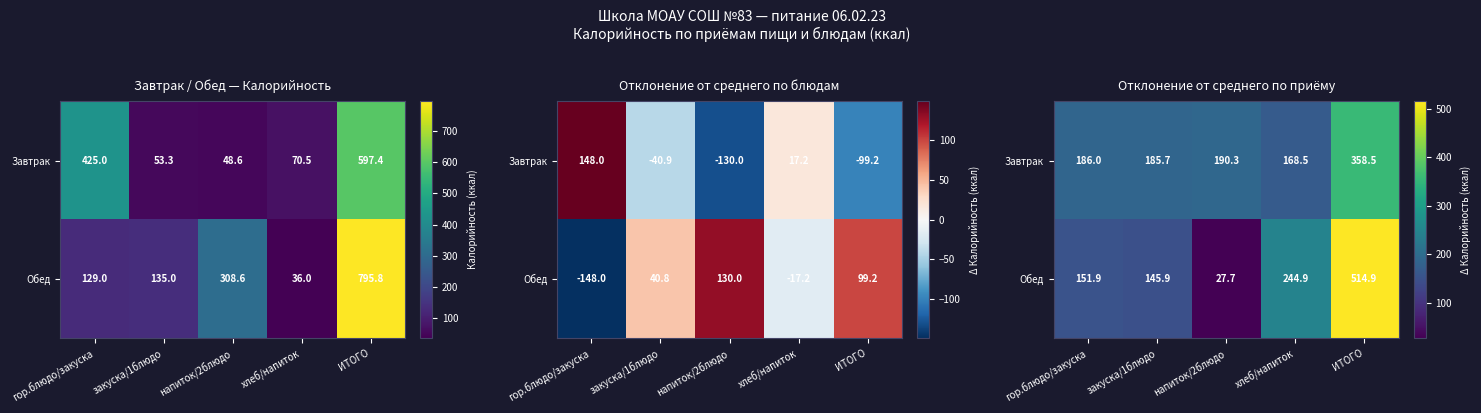

Which series has the largest range (max minus min)?

Обед